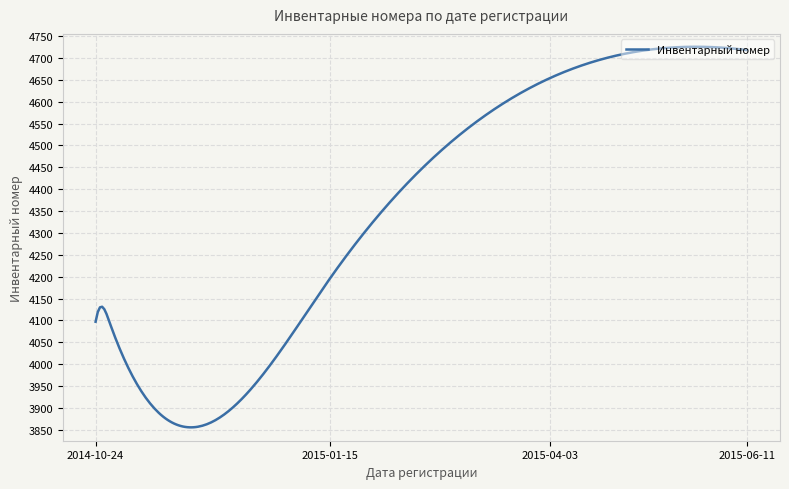

Count the number of data series in this chart.

1